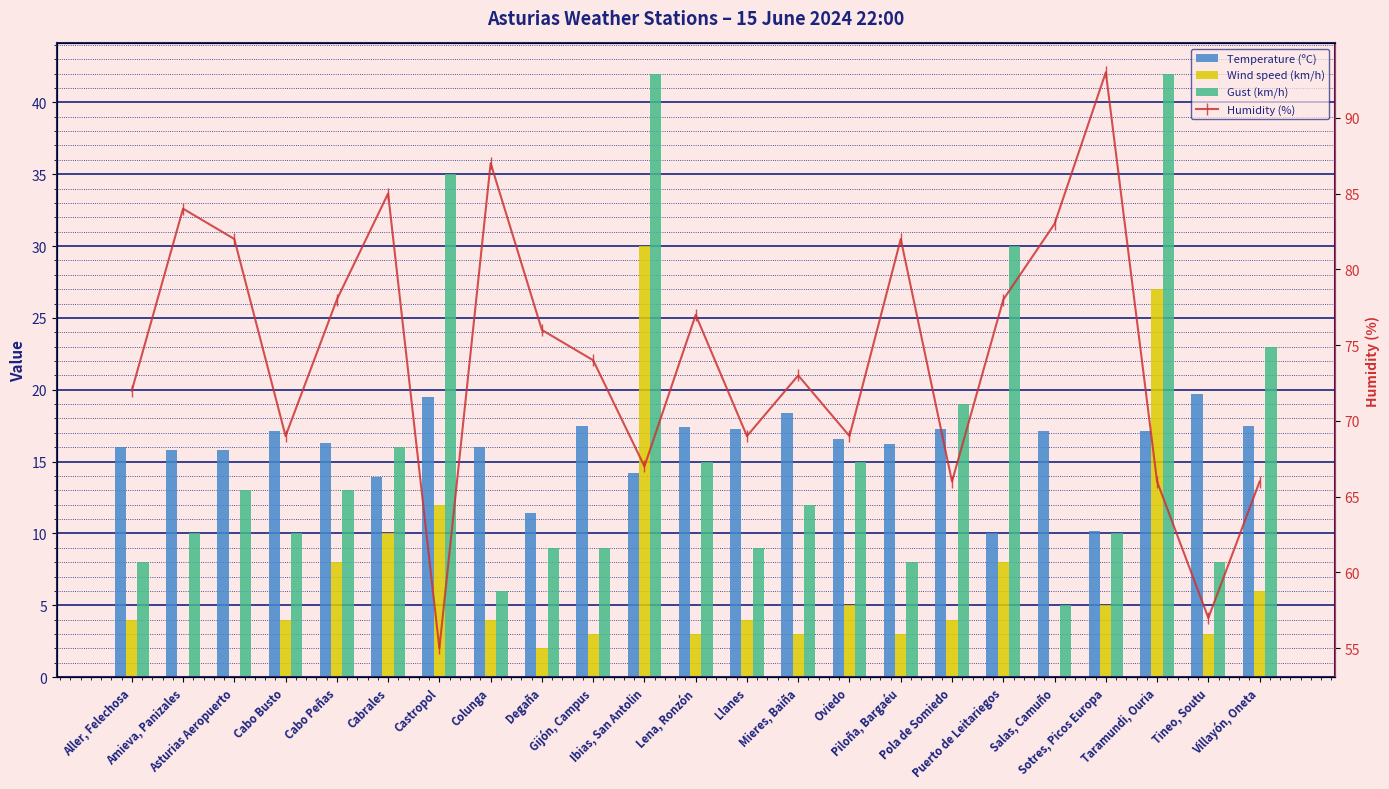

Which has a higher value, Puerto de Leitariegos or Oviedo?

Oviedo